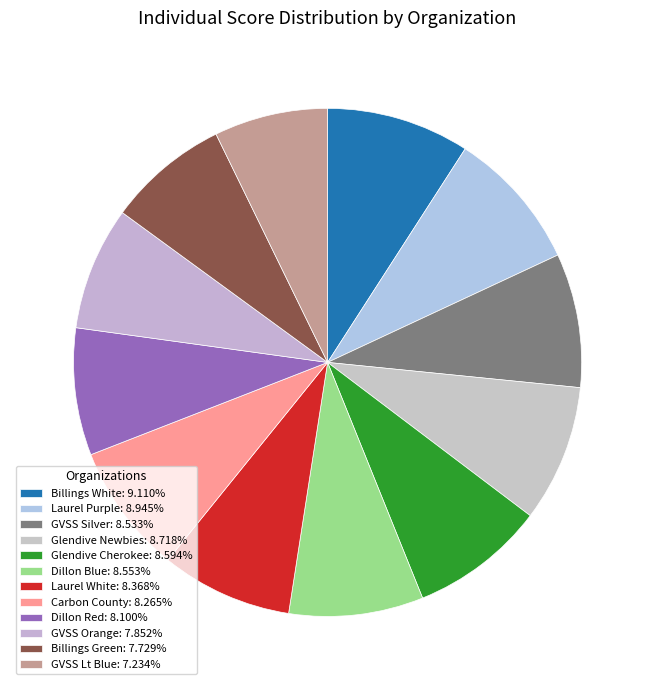

How many segments does this pie chart have?

12